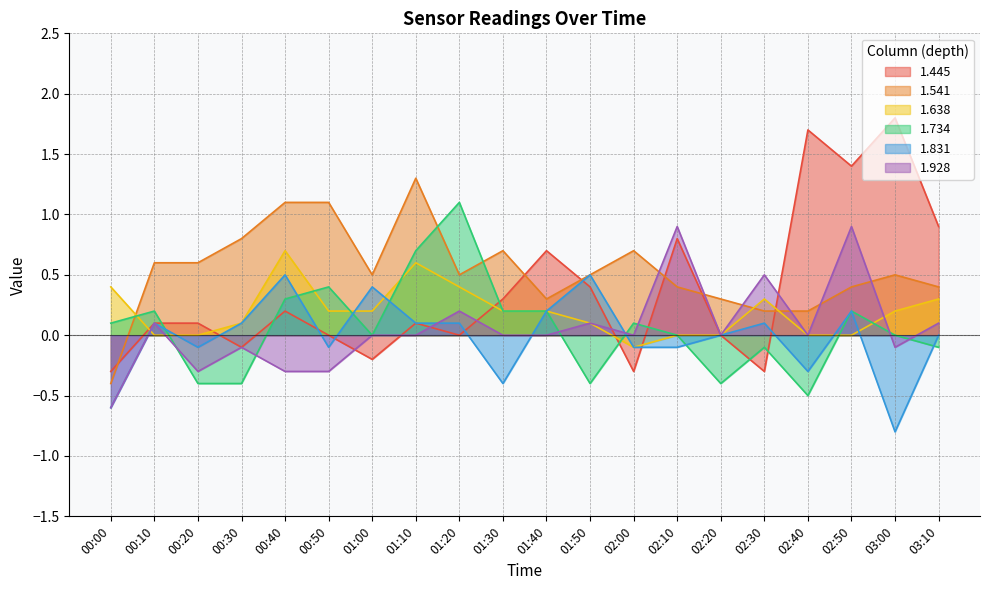

True or false: 1.445 has more than 2 points higher than both neighbors.

True